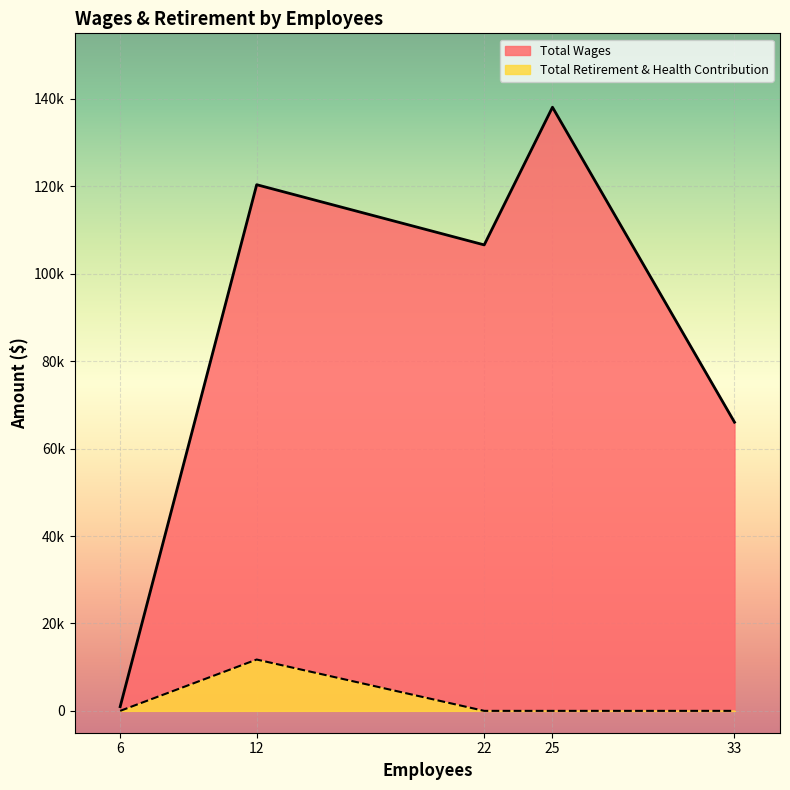

How many interior local peaks (higher than both neighbors) does the data have?

1